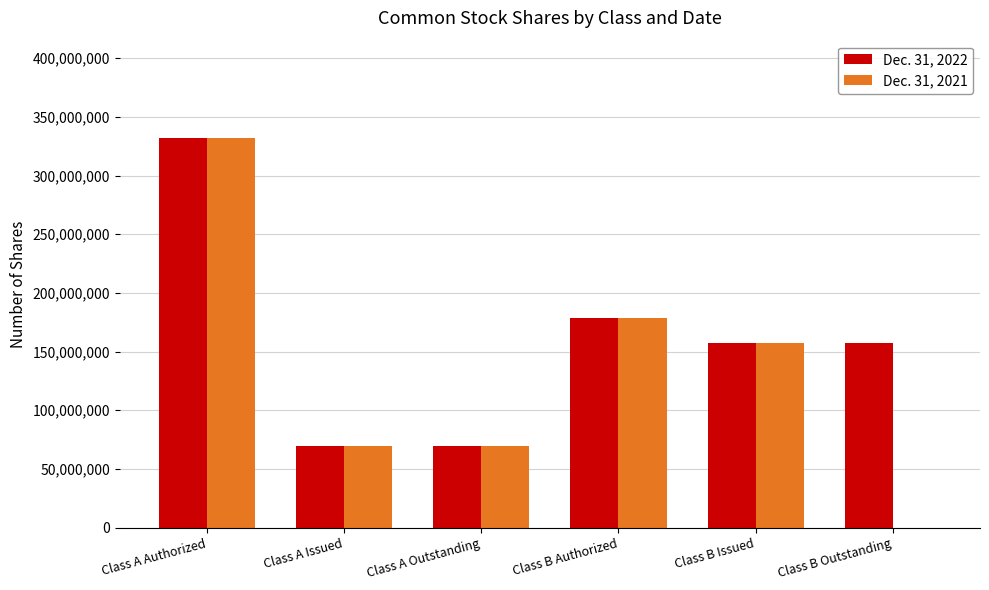

Is it true that Dec. 31, 2021 equals 260299269 at Class B Authorized?

False